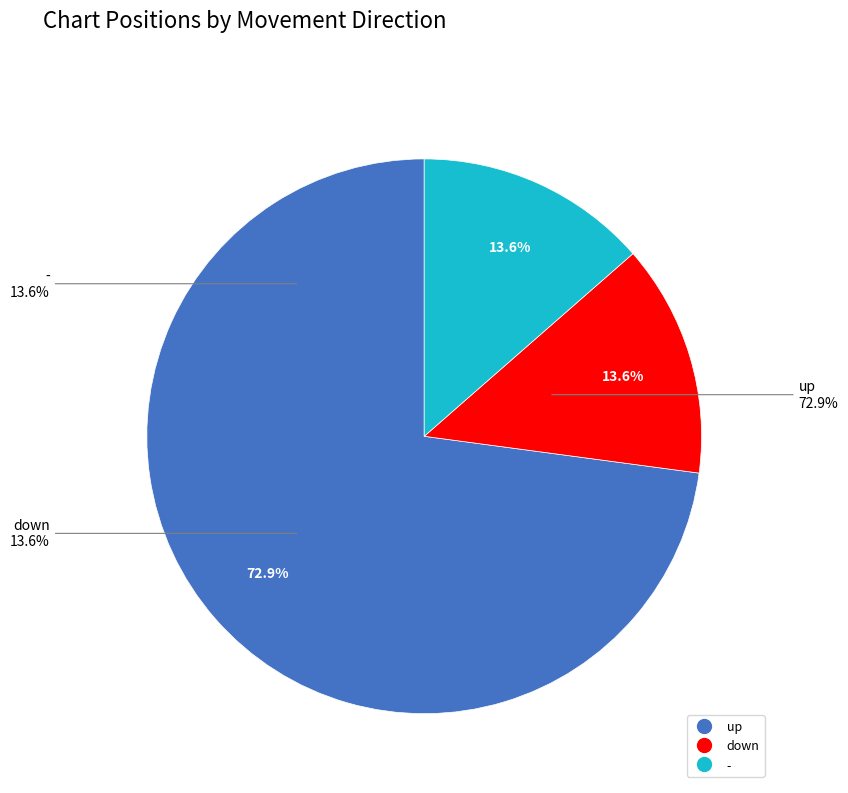

To the nearest percent, what is the combined percentage of down and -?

27%